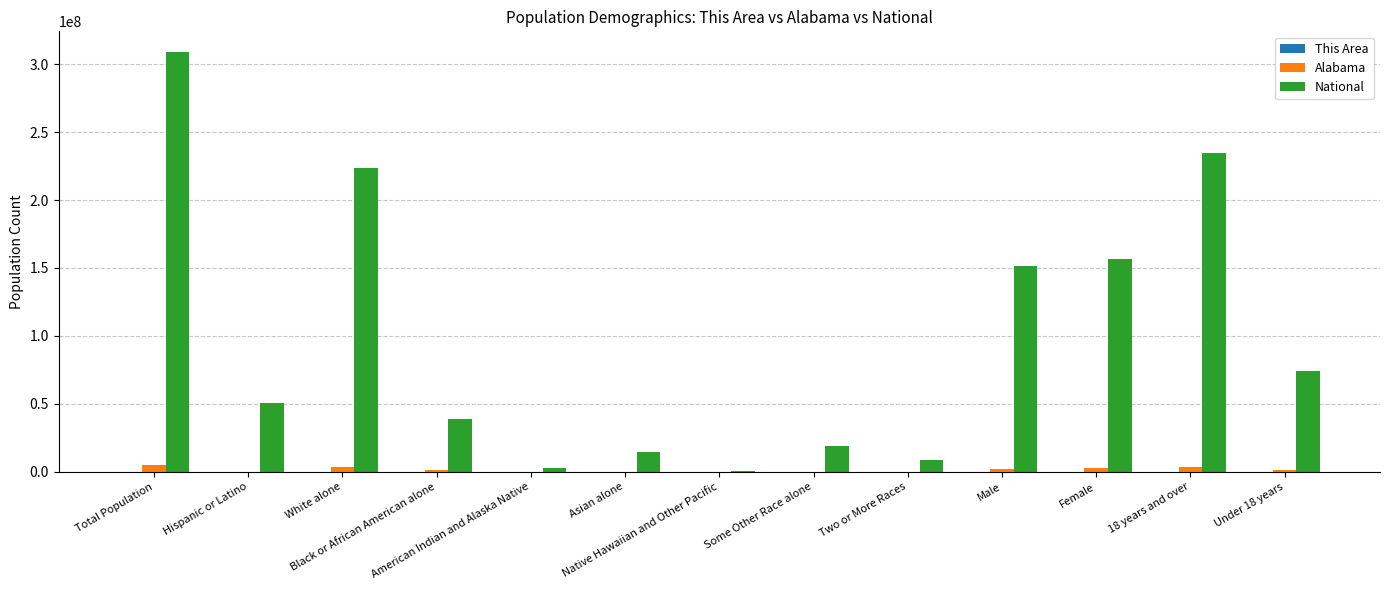

What is the maximum value for National?

308745538